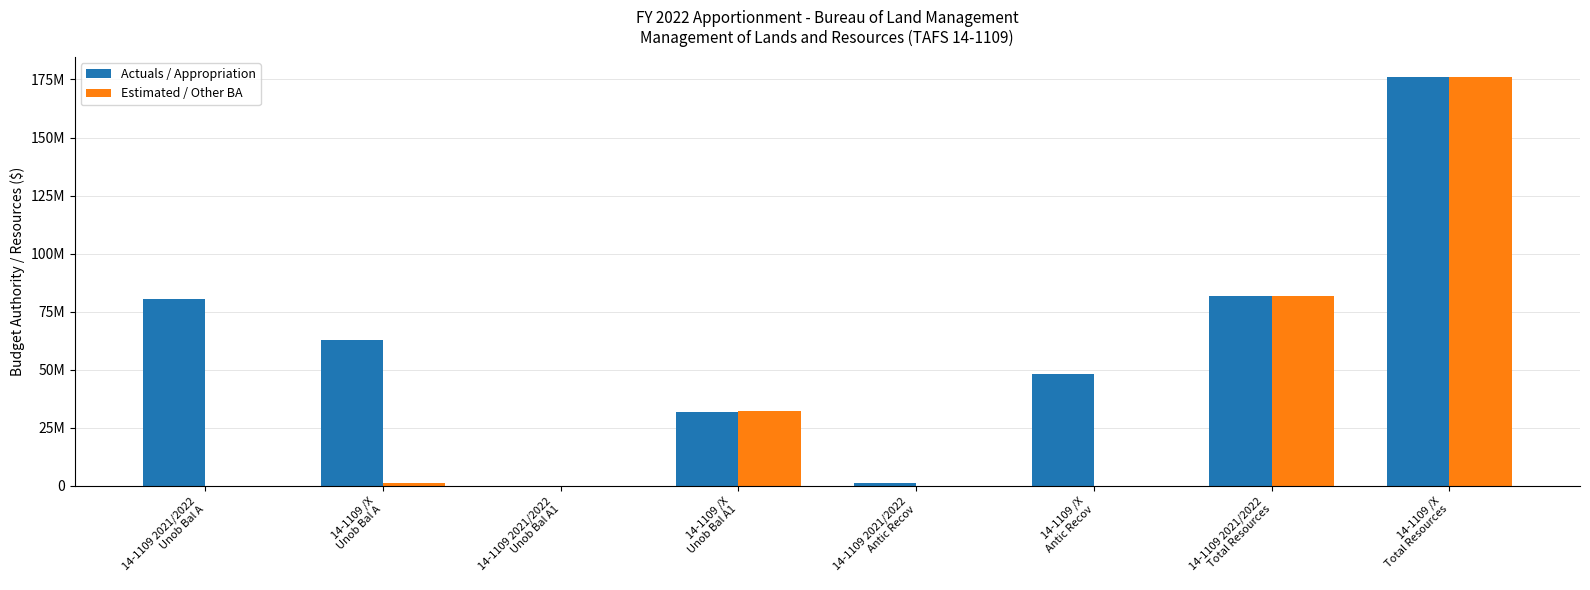

Does the chart contain stacked bars?

No